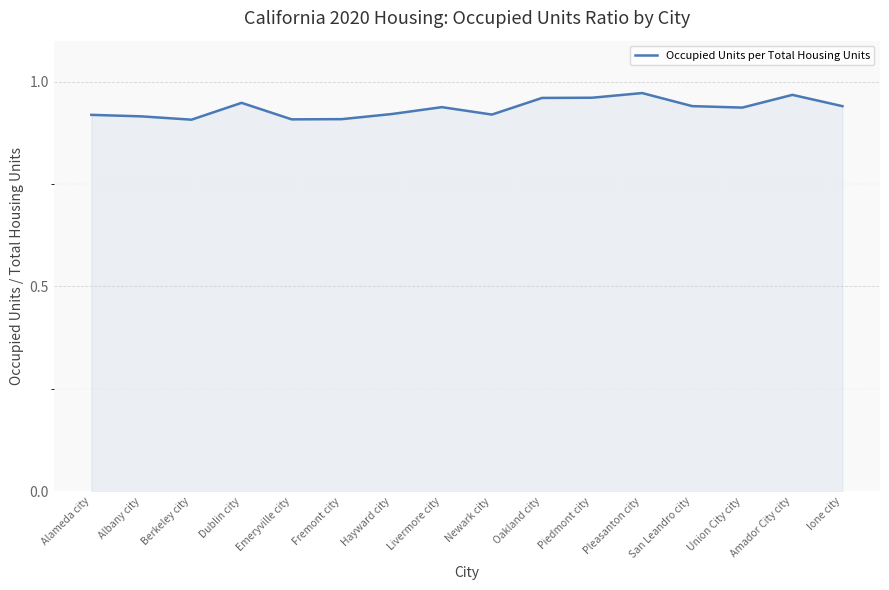

How many lines are shown in the chart?

1